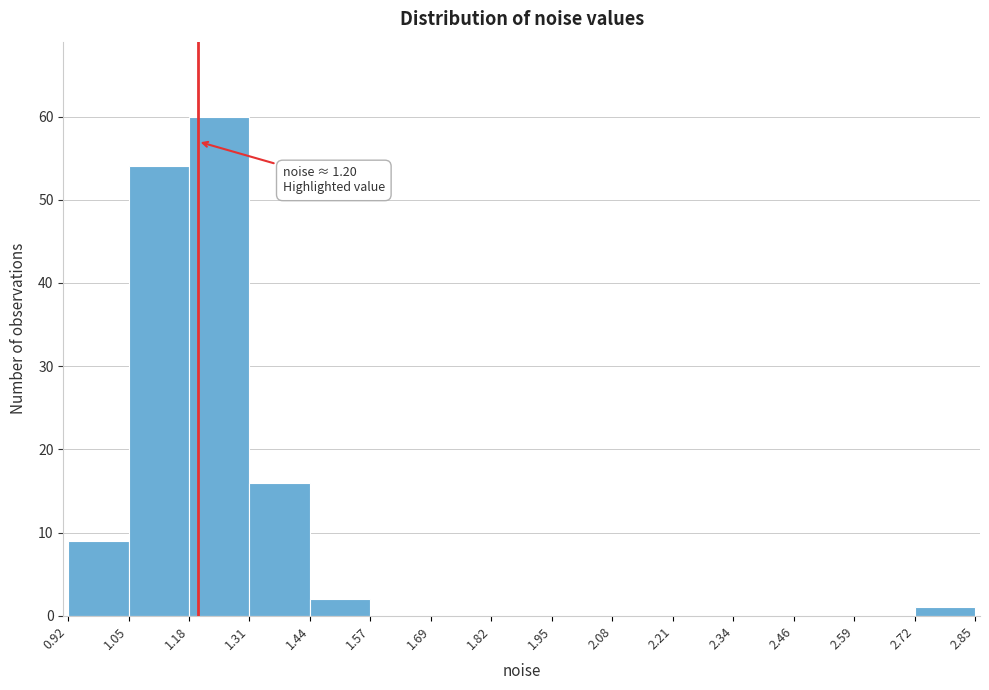

Over which range of the x-axis is the bar tallest?

1.18 to 1.31